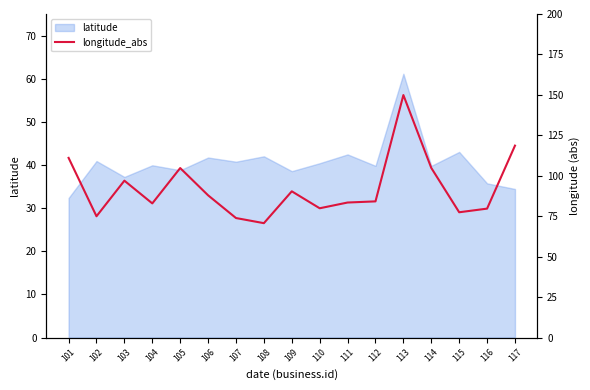

The value of latitude at 104 is 39.9. True or false?

True